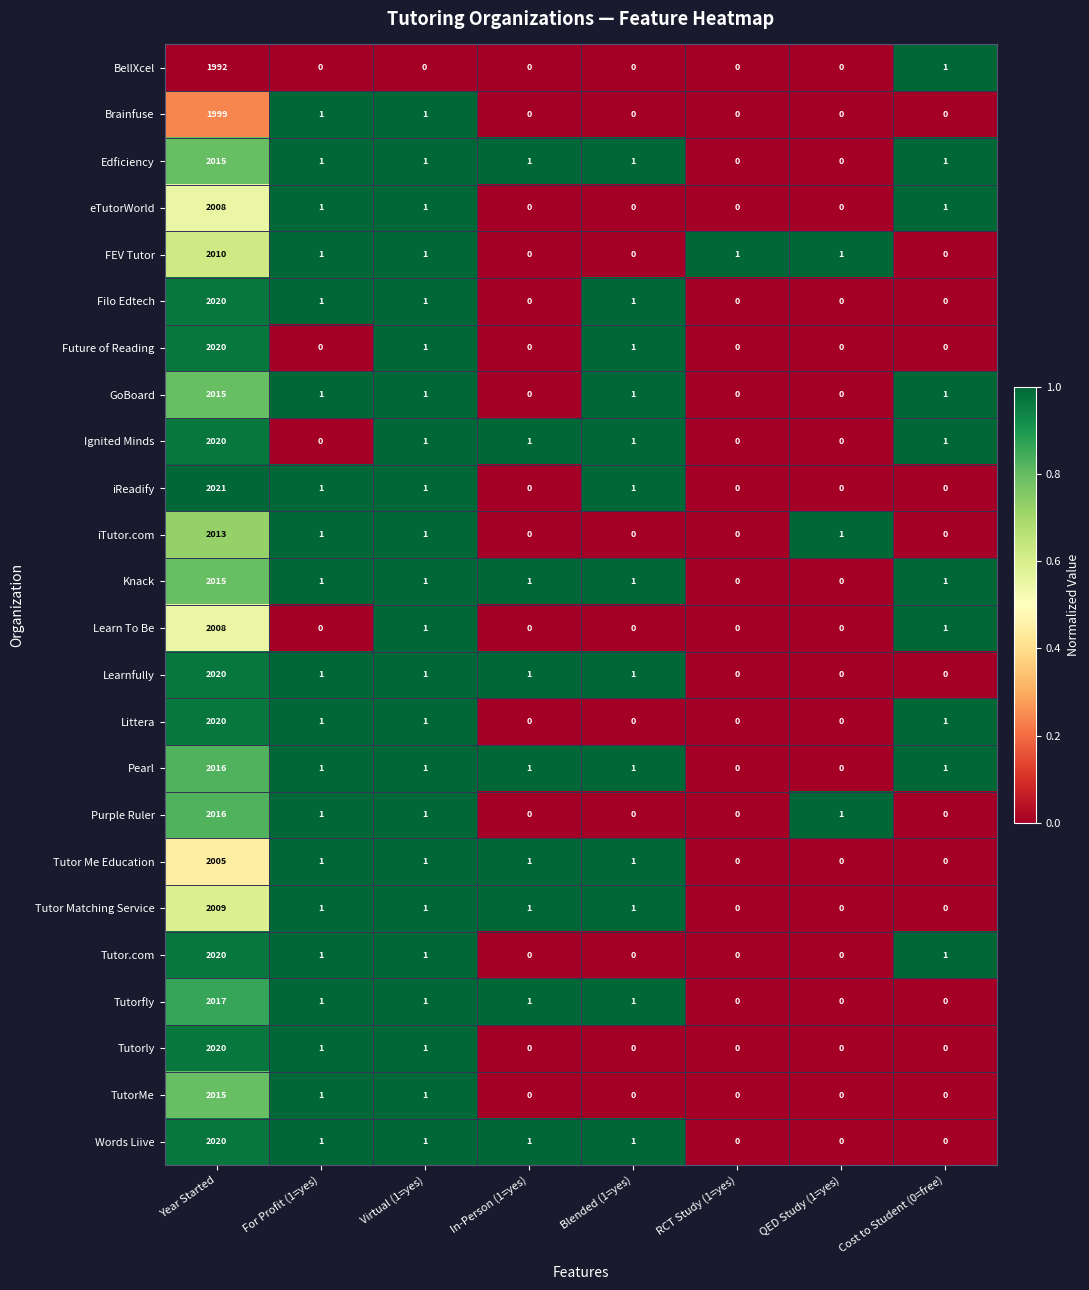

The value of iTutor.com at Virtual (1=yes) is 1. True or false?

True